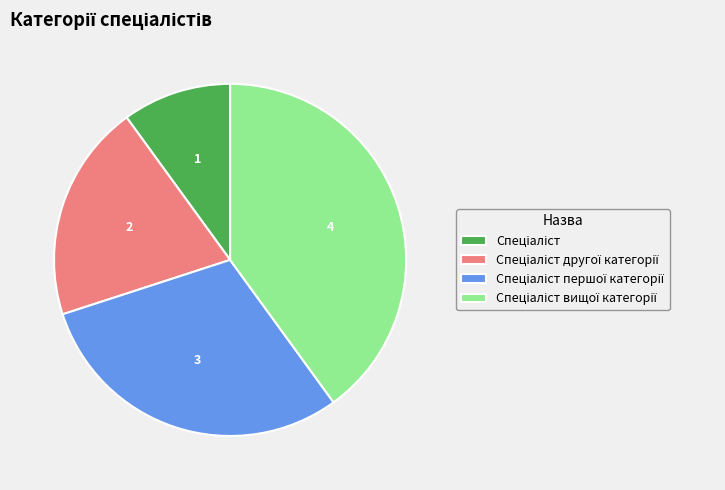

Is there any slice that represents more than half of the pie?

No